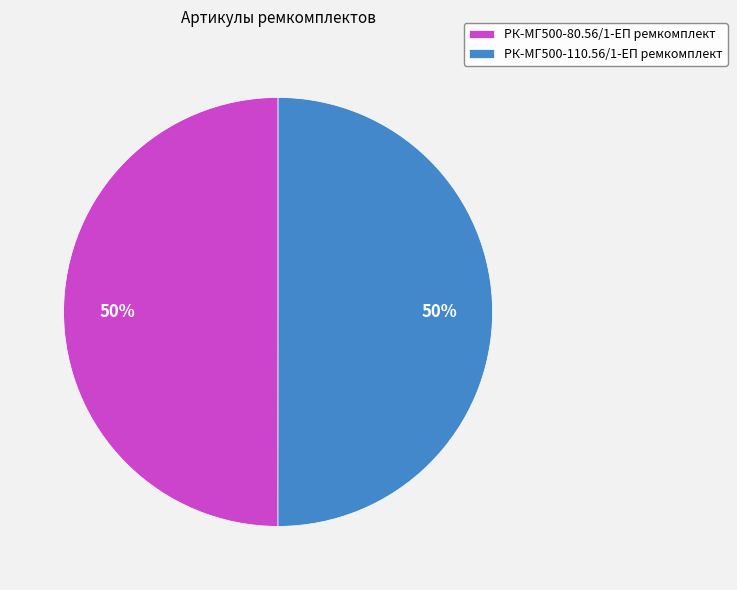

Count the number of slices in the pie.

2